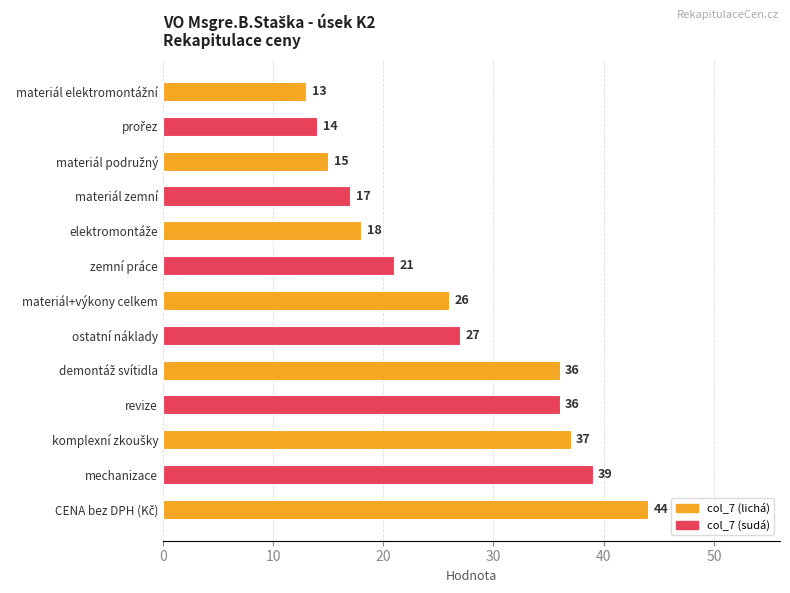

What is the smallest value displayed?

13